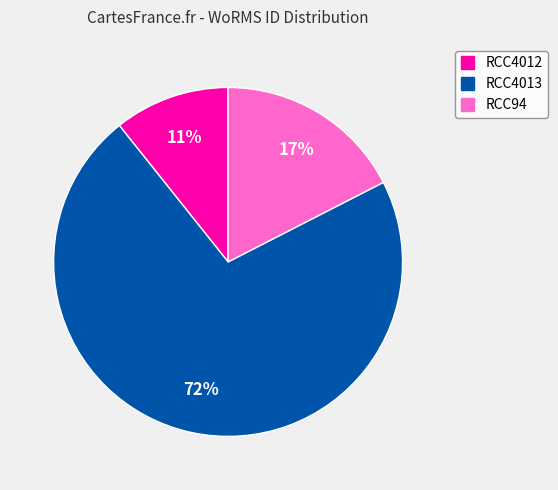

To the nearest percent, what is the combined percentage of RCC4012 and RCC4013?

83%